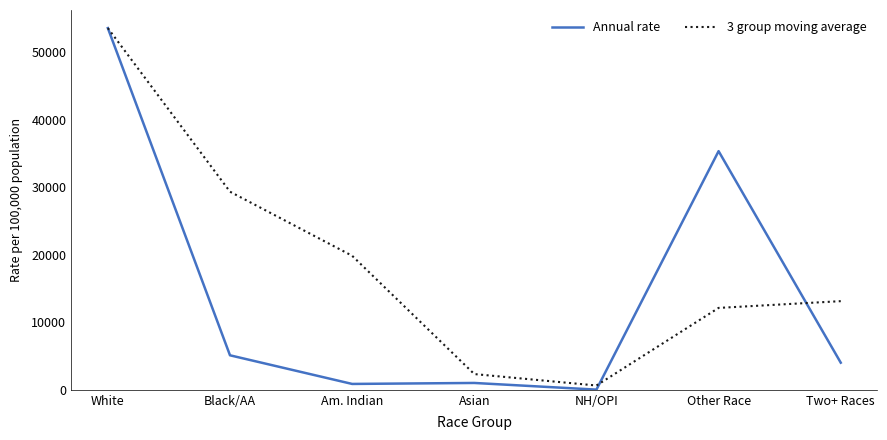

Which series changed the most between Black/AA and Other Race?

Annual rate